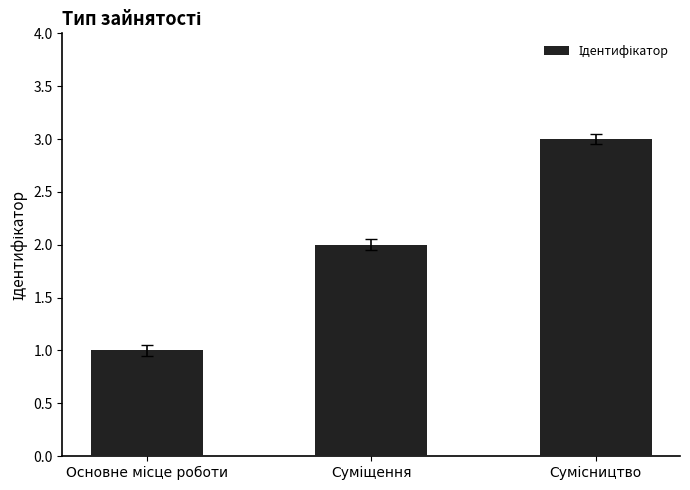

How many values are below 2?

1